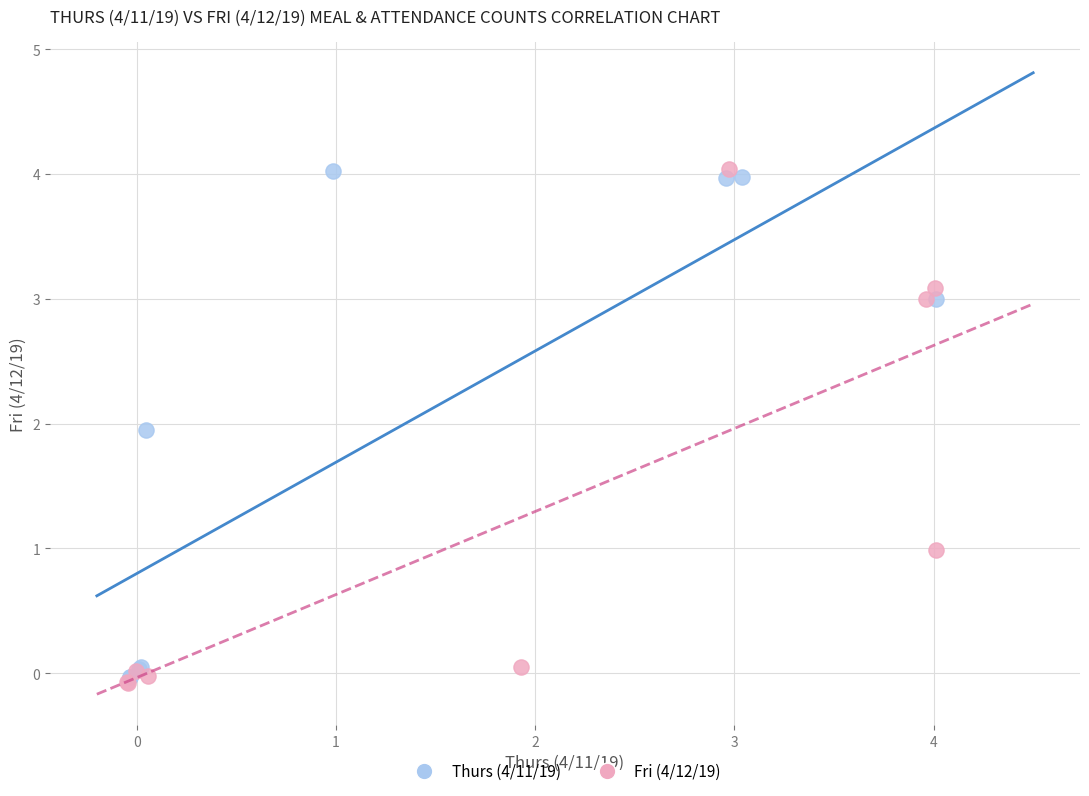

Which series has the largest Y range (max minus min)?

Fri (4/12/19)